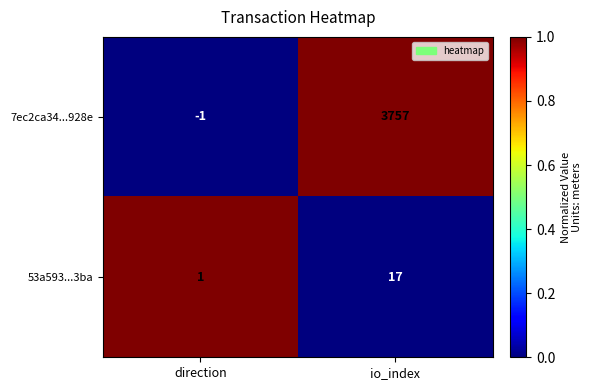

What is the sum of all 7ec2ca34...928e values?

3756